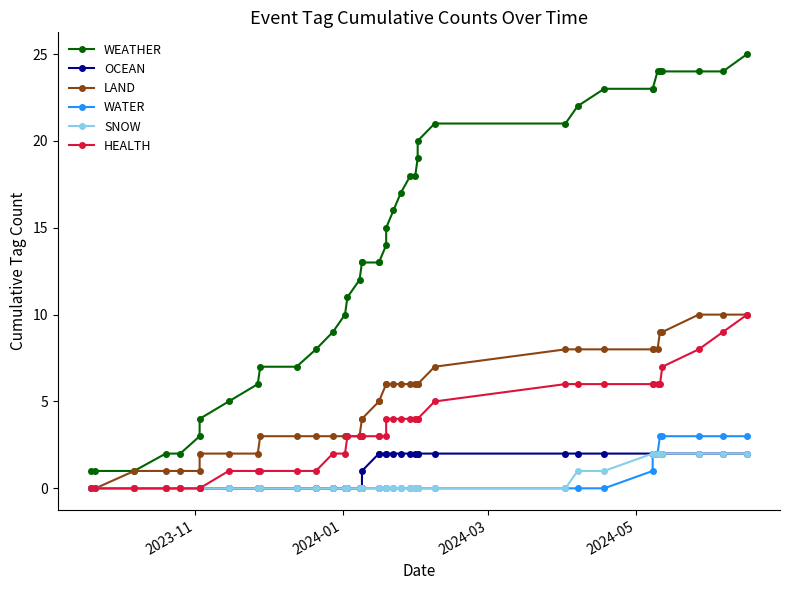

How many values in HEALTH are above zero?

33